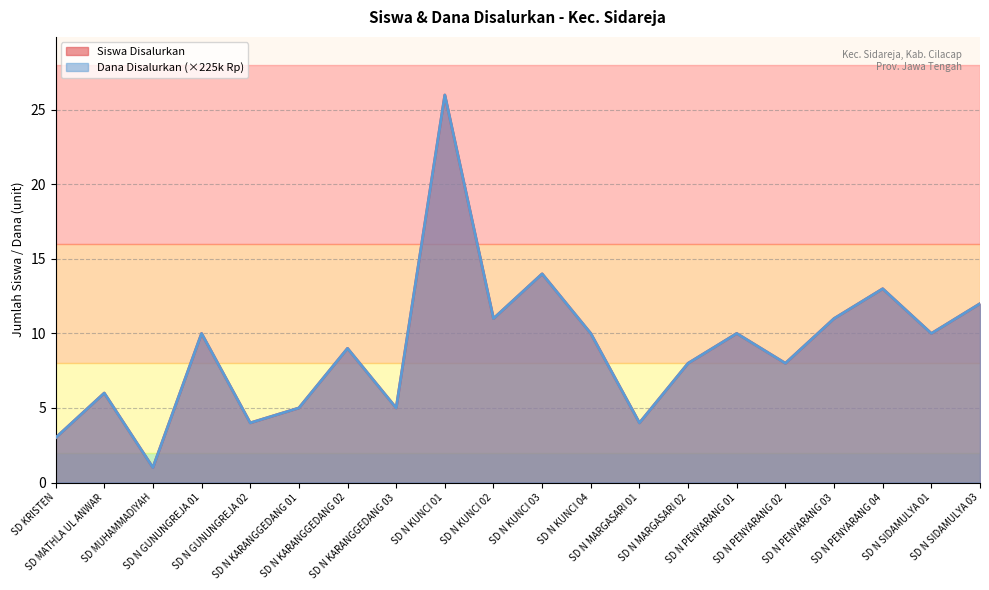

The Dana Disalurkan series shows 4 at SD N PENYARANG 01. True or false?

False